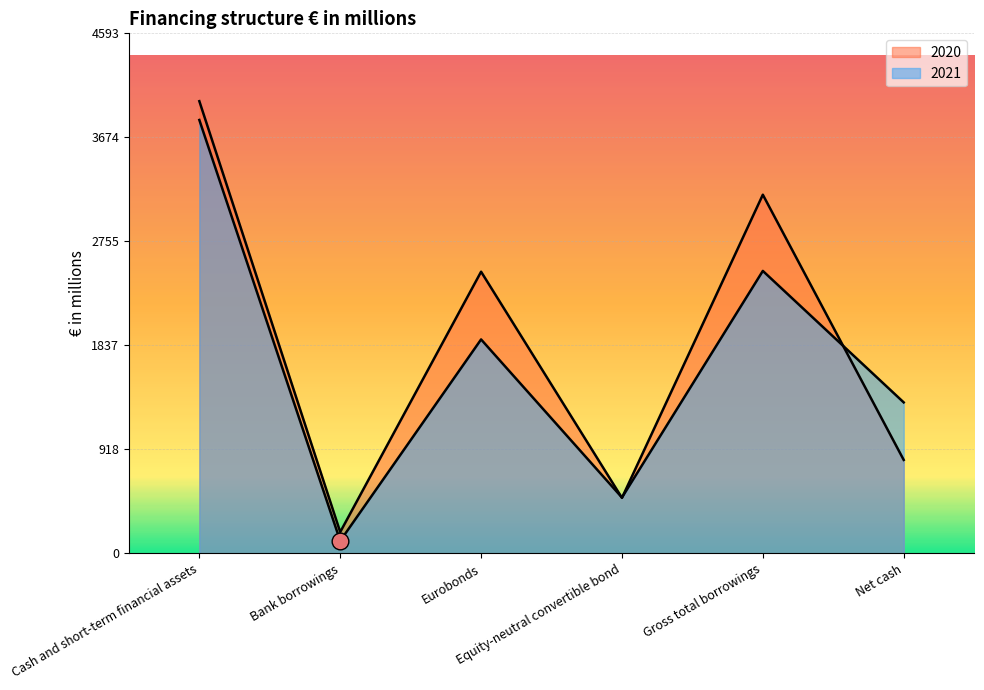

The 2021 series shows 111 at Bank borrowings. True or false?

True